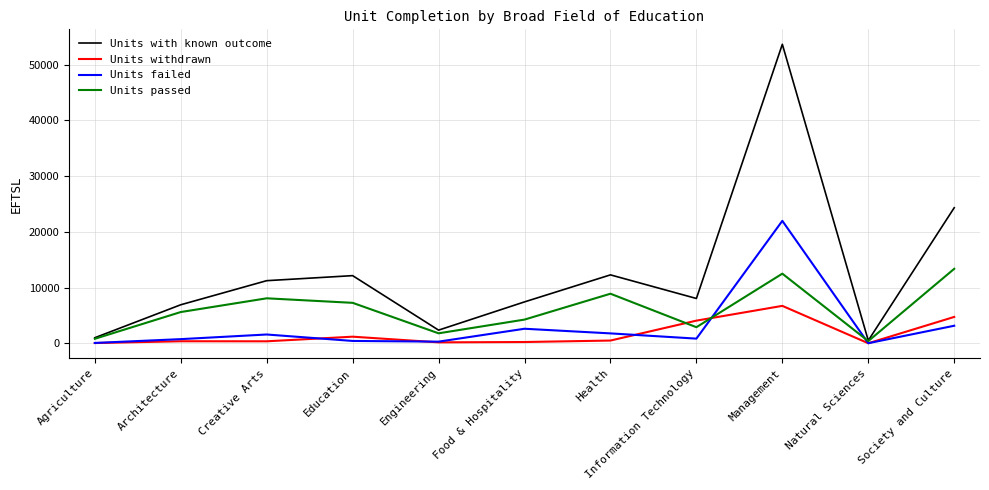

What is the maximum value shown in the chart?

53627.3